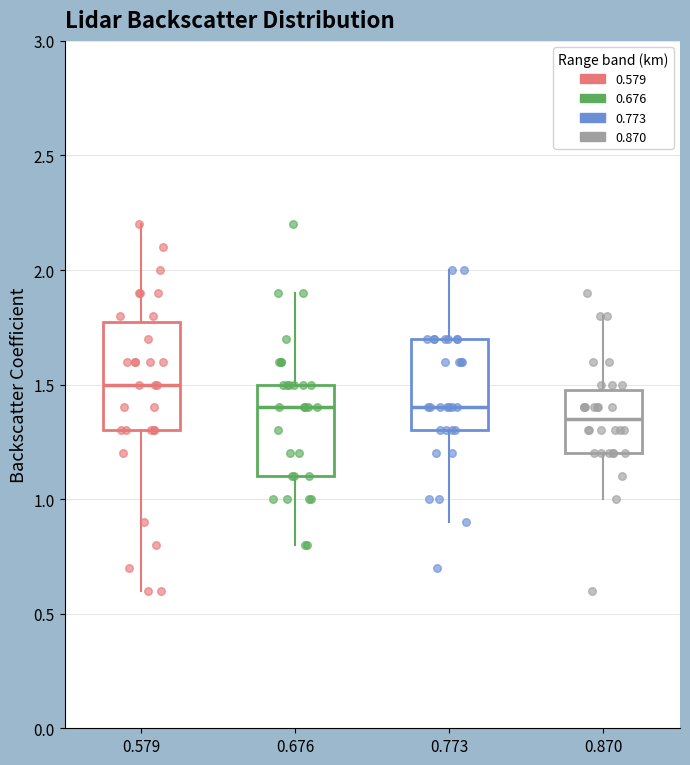

Comparing the boxes themselves (not the whiskers), which one is the tallest?

0.579